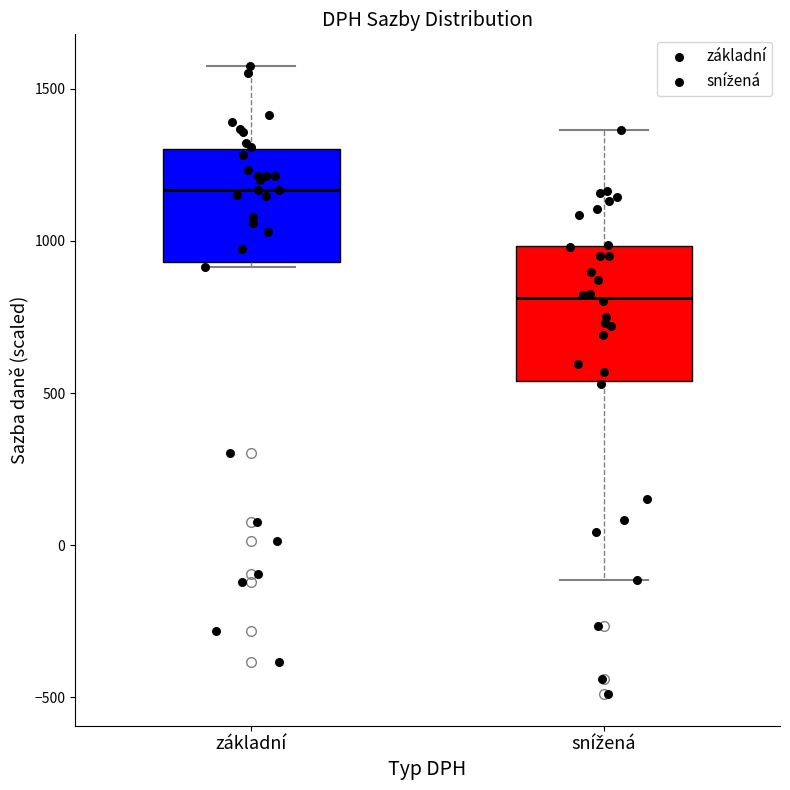

Which box is the tallest, from its lower edge to its upper edge?

snížená